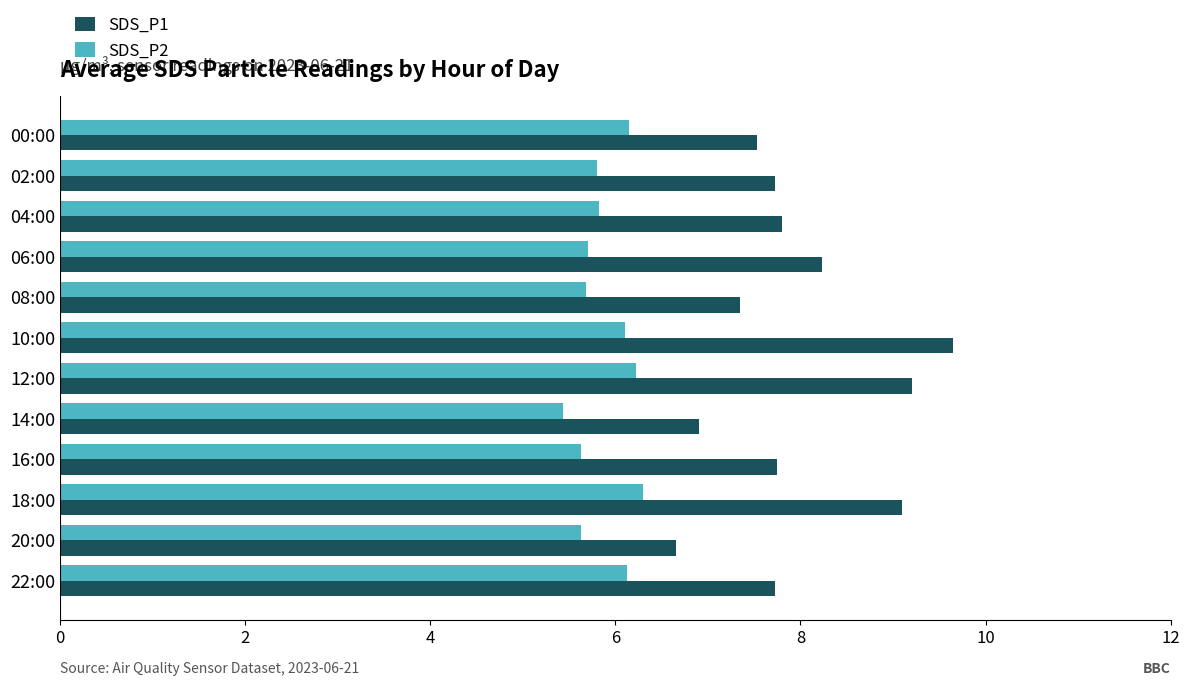

Which series changed the most between 00:00 and 20:00?

SDS_P1